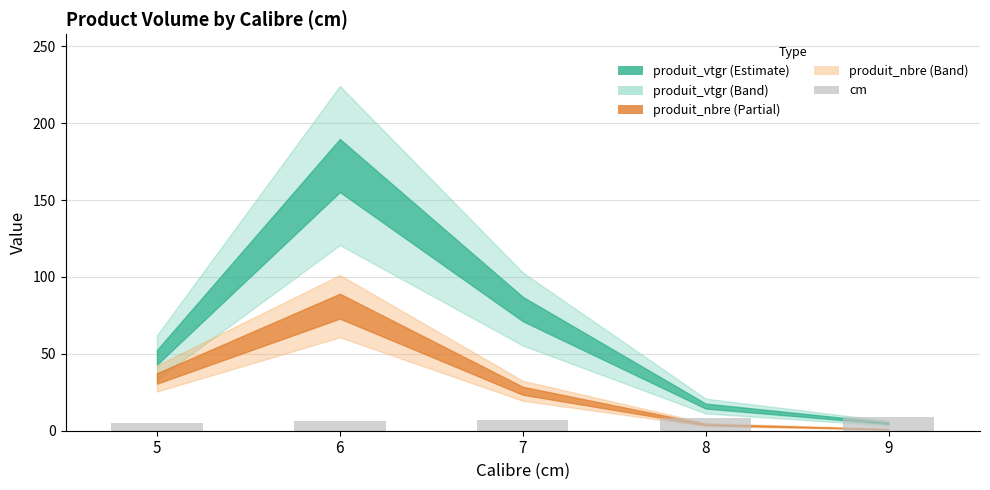

Approximately how many times larger is the value at 7 compared to 9?

0.8